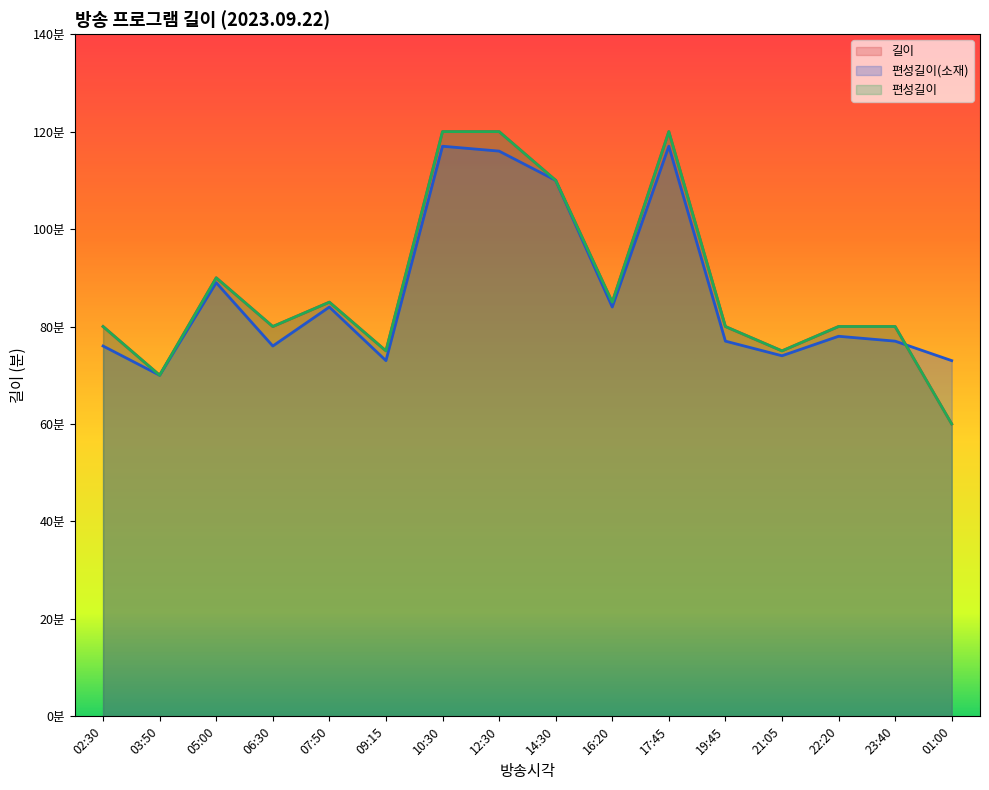

How many values in the 편성길이 series are below 80?

4